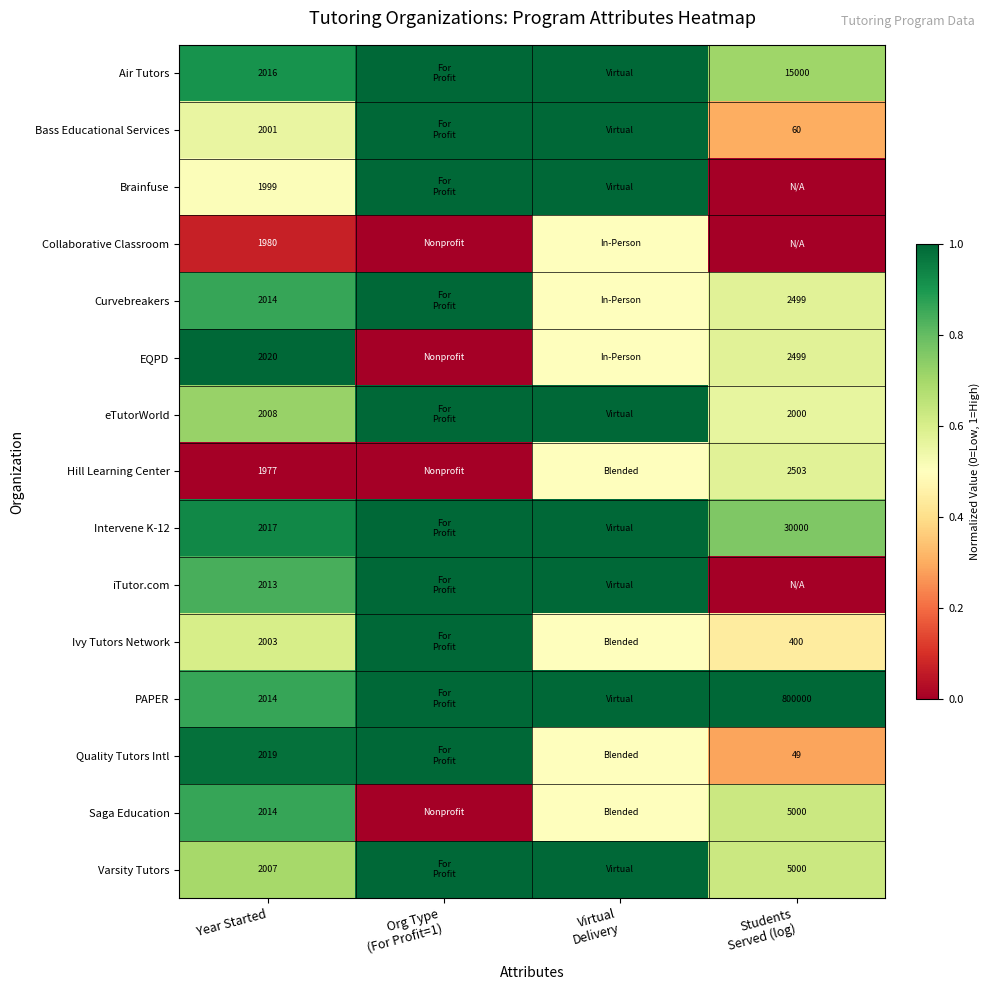

How many distinct data groups are displayed?

15